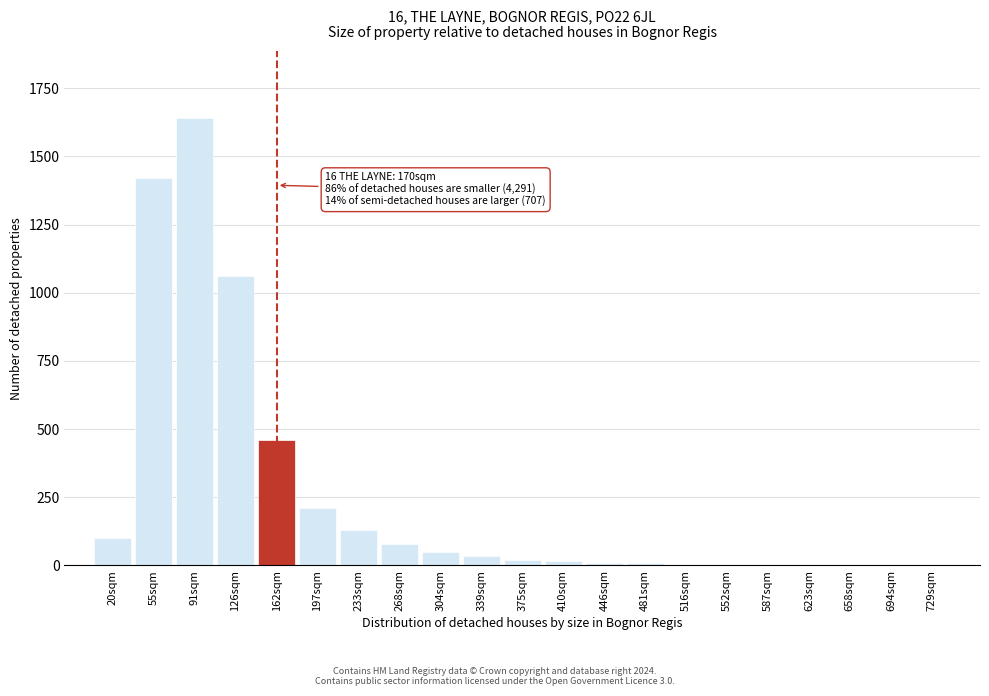

Where is the data nearest to the value 820?

126sqm